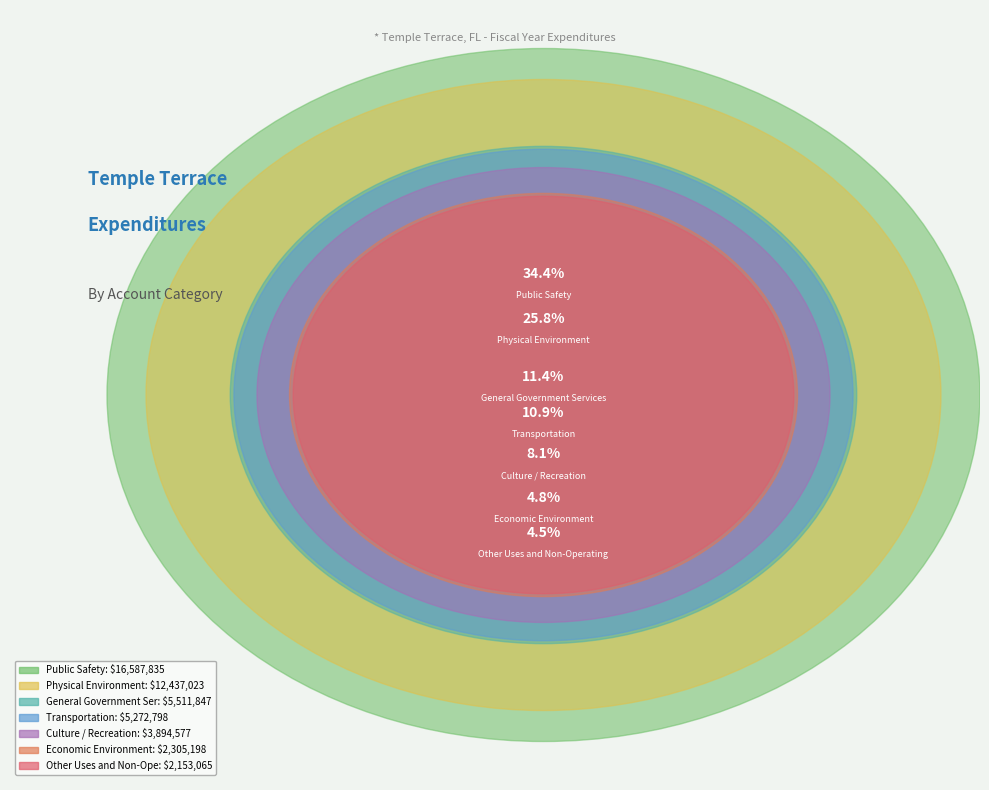

To the nearest percent, what is the difference between the largest and smallest slice percentages?

30%